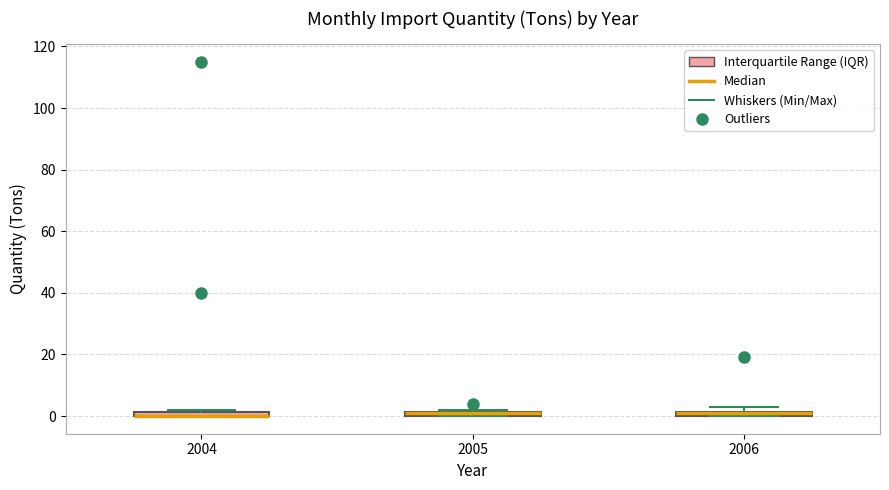

Where is the upper edge of the box at x = 2004 on the y-axis? The values are not printed on the chart, so give them approximately, as read against the axis.

2